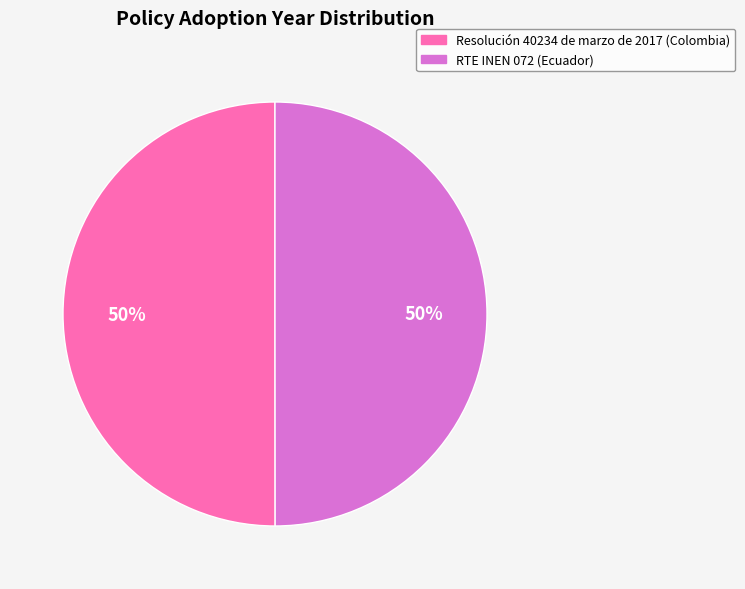

What percentage is the Resolución 40234 de marzo de 2017 (Colombia) slice, to the nearest percent?

50%